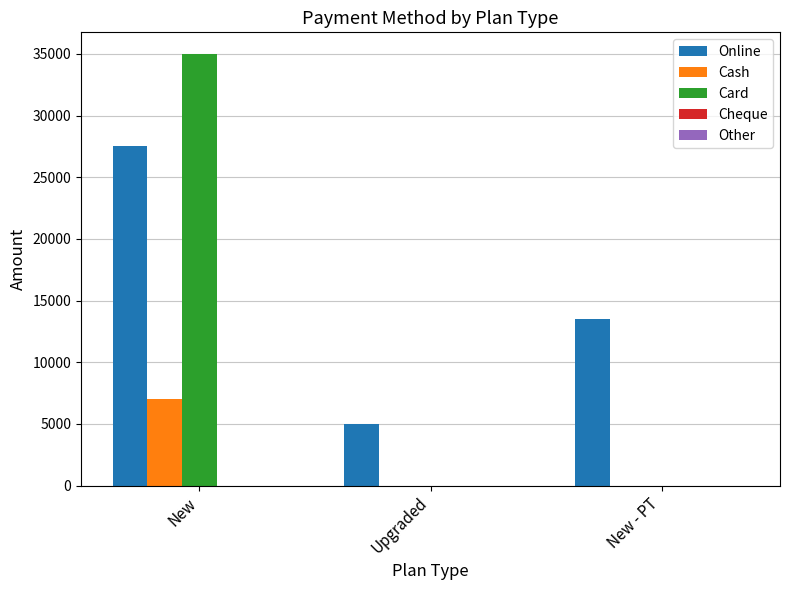

The value of Cash at New - PT is 0. True or false?

True